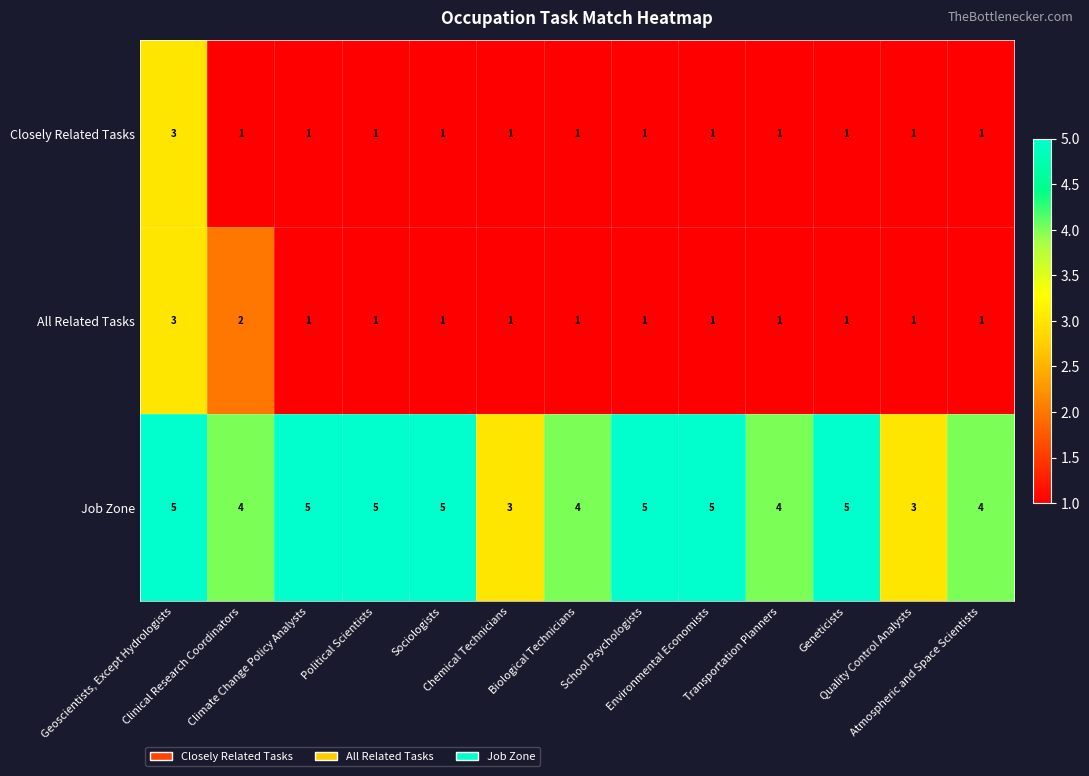

How many All Related Tasks values are between 1 and 2?

12